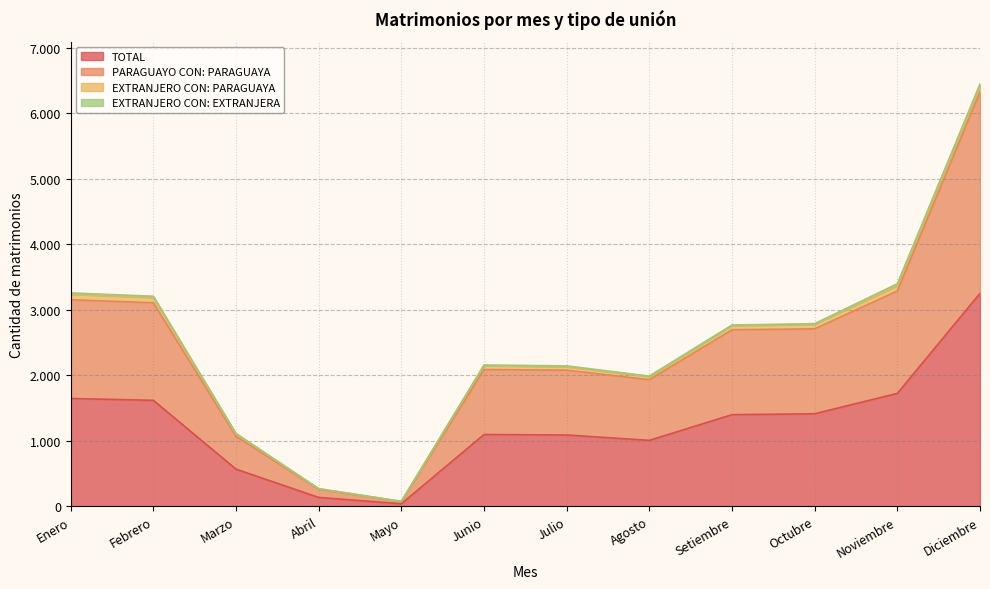

Does the chart display data point markers on the line(s)?

No